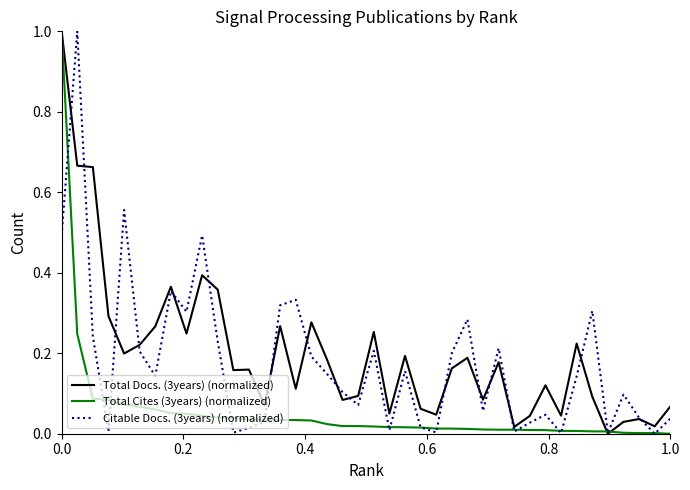

Rank the series by their average value, from highest to lowest.

Total Docs. (3years) (normalized), Citable Docs. (3years) (normalized), Total Cites (3years) (normalized)